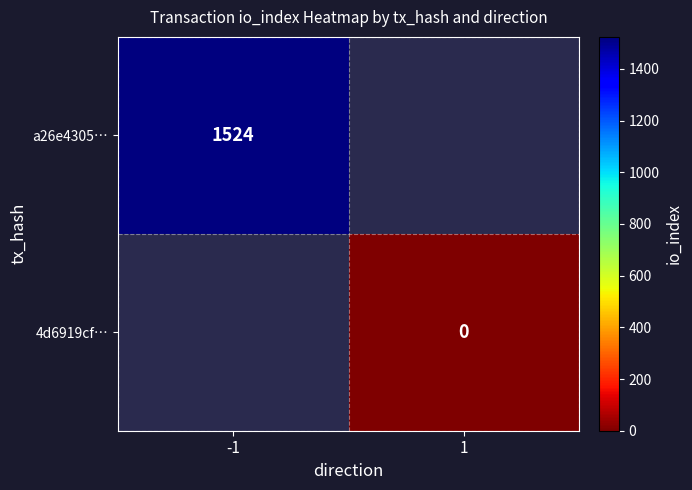

Which category has the highest value across all series?

-1